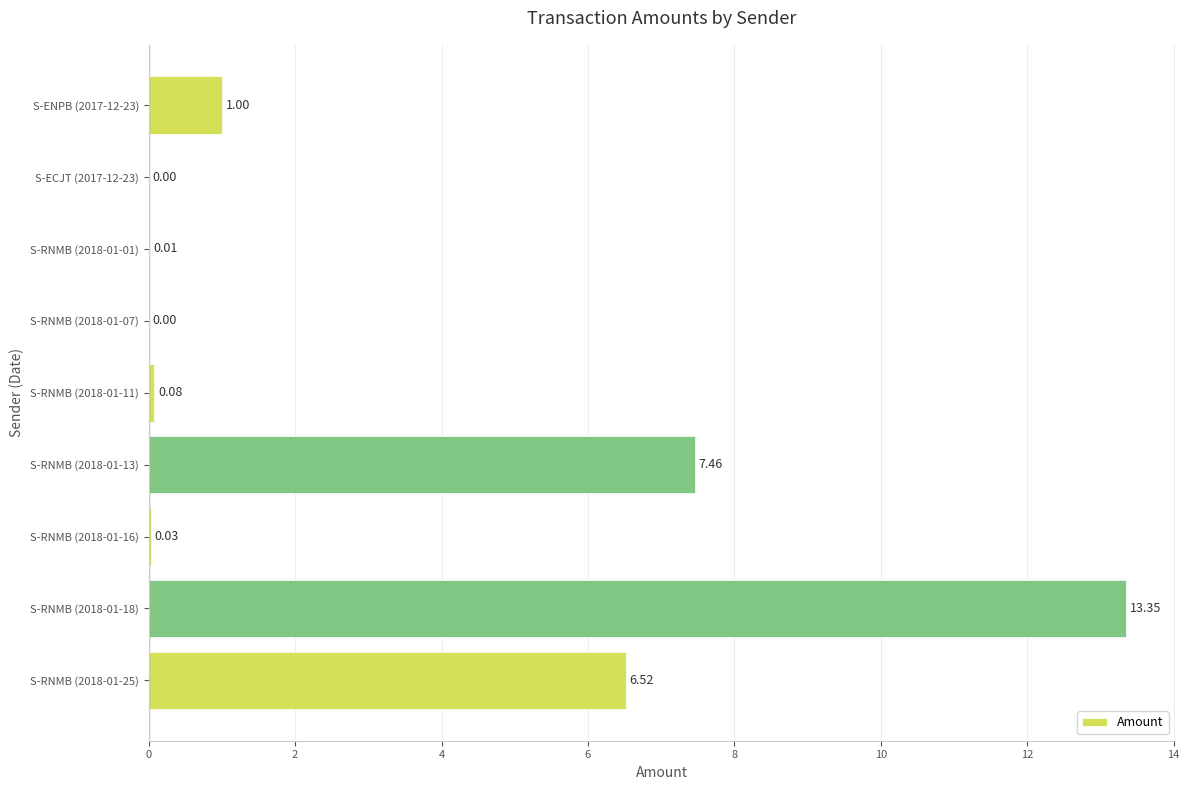

Which has a higher value, S-RNMB (2018-01-01) or S-RNMB (2018-01-16)?

S-RNMB (2018-01-16)